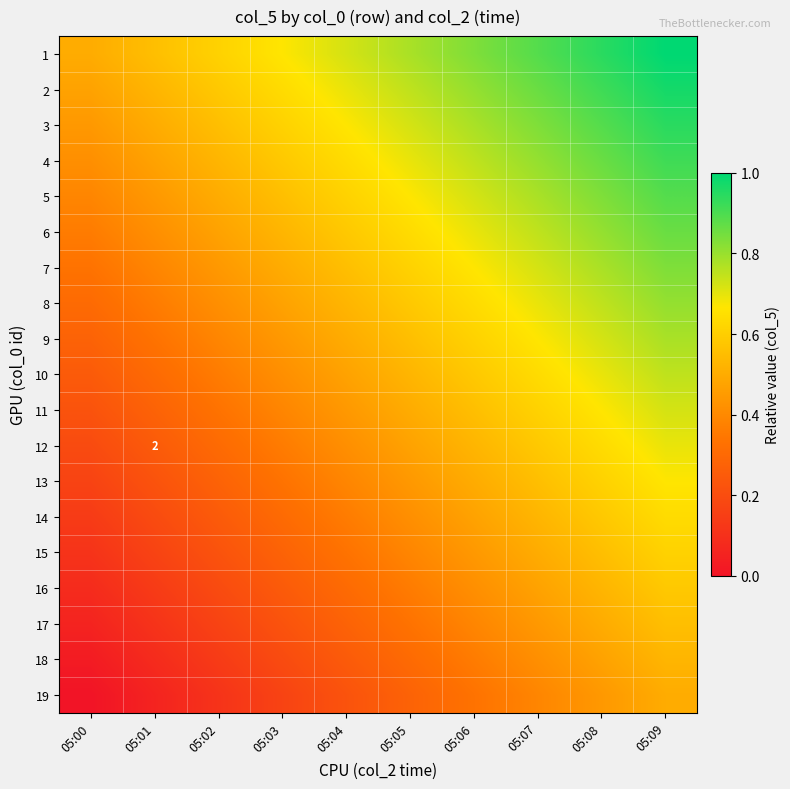

Count the number of data series in this chart.

19